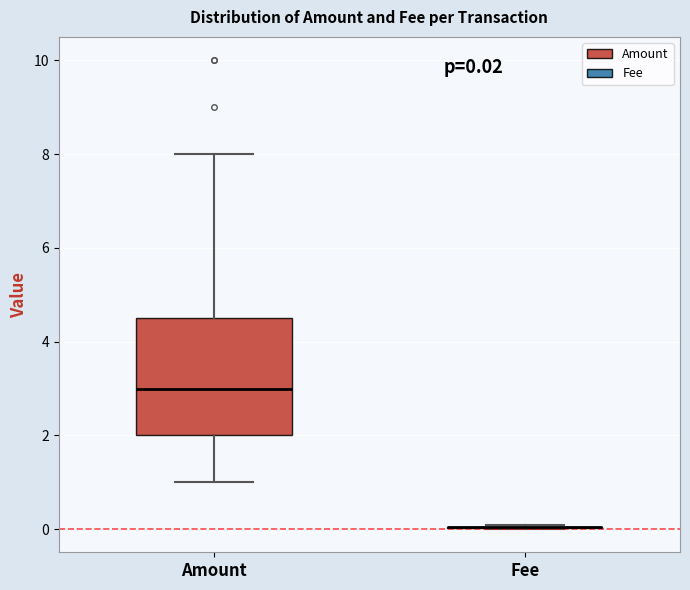

Comparing the boxes themselves (not the whiskers), which one is the tallest?

Amount